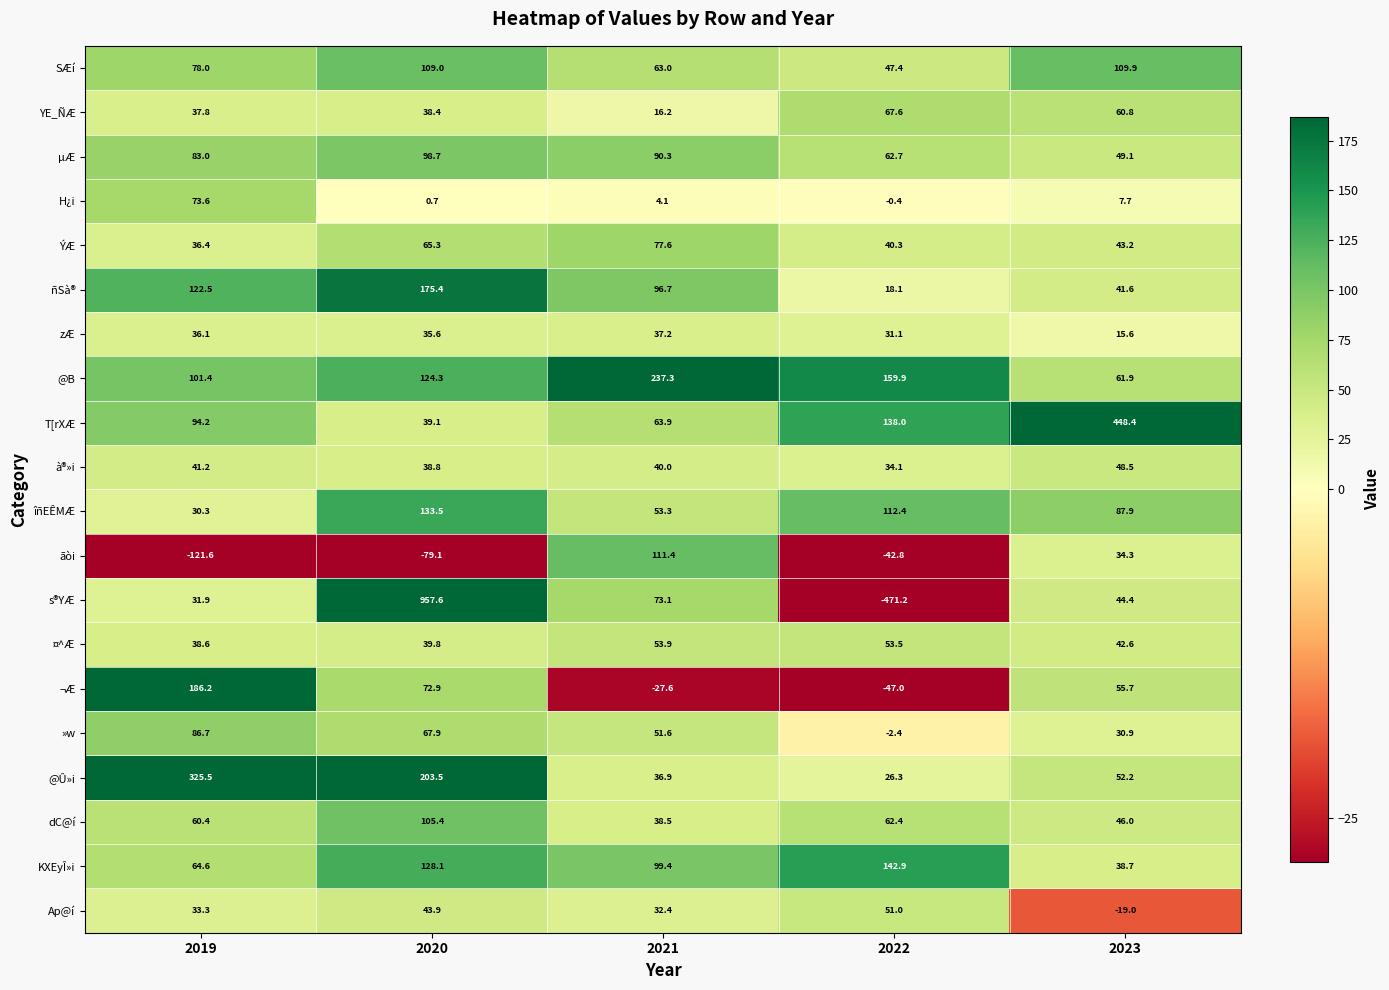

Which series has the largest range (max minus min)?

s®YÆ